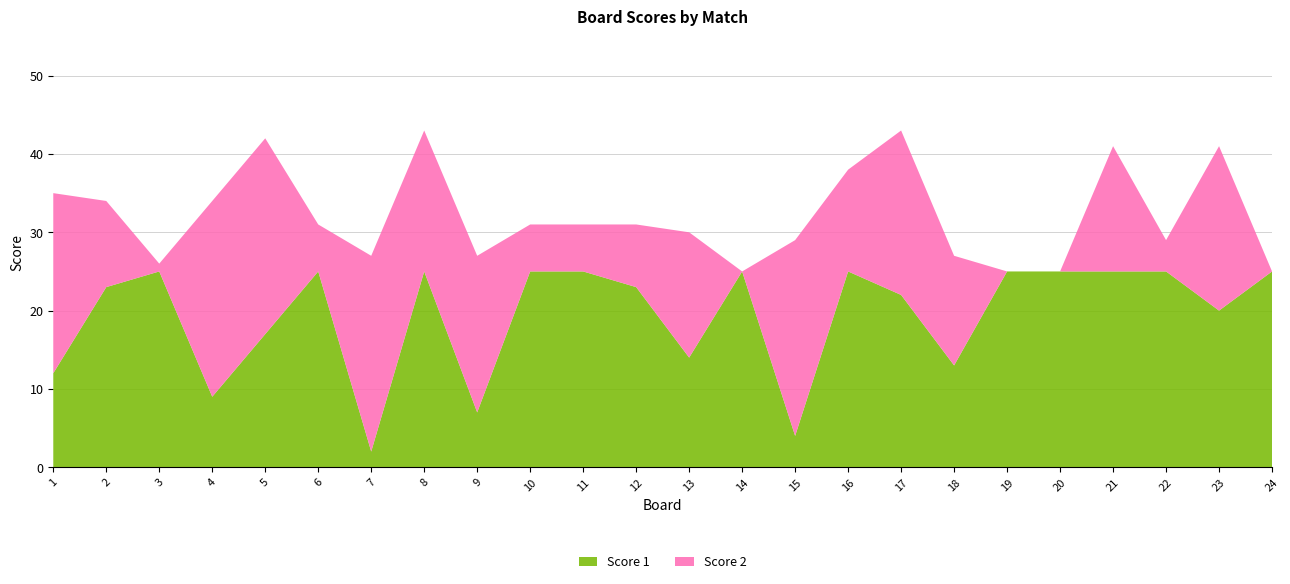

Reading left to right, list all the values displayed in this chart.

Score 1: 12	23	25	9	17	25	2	25	7	25	25	23	14	25	4	25	22	13	25	25	25	25	20	25
Score 2: 23	11	1	25	25	6	25	18	20	6	6	8	16	0	25	13	21	14	0	0	16	4	21	0